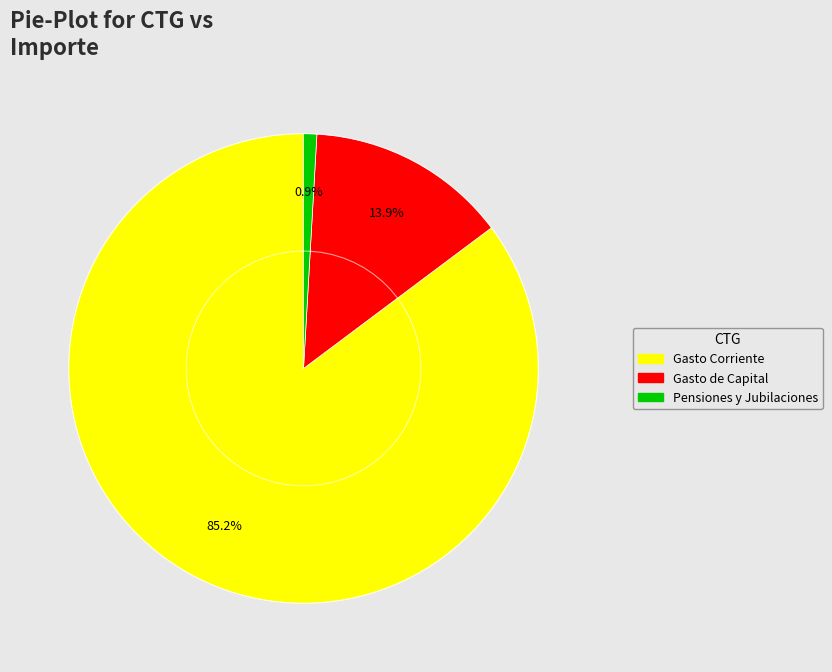

What is the total percentage of Gasto Corriente and Gasto de Capital?

99.1%